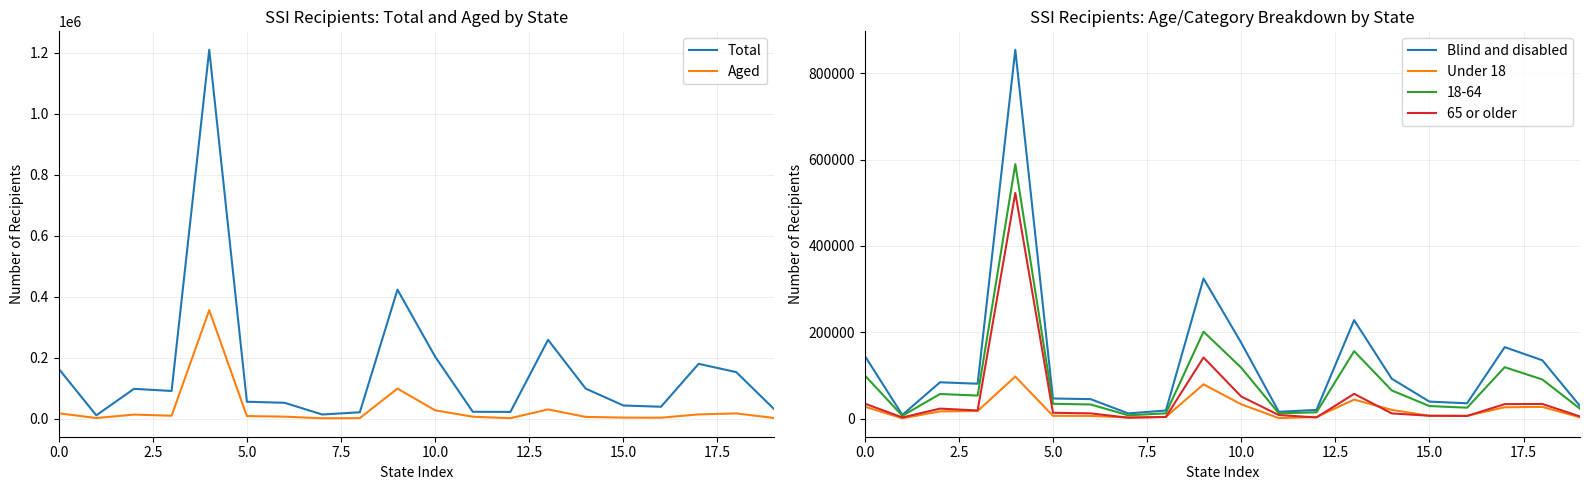

The Aged series shows 2877 at 11. True or false?

False